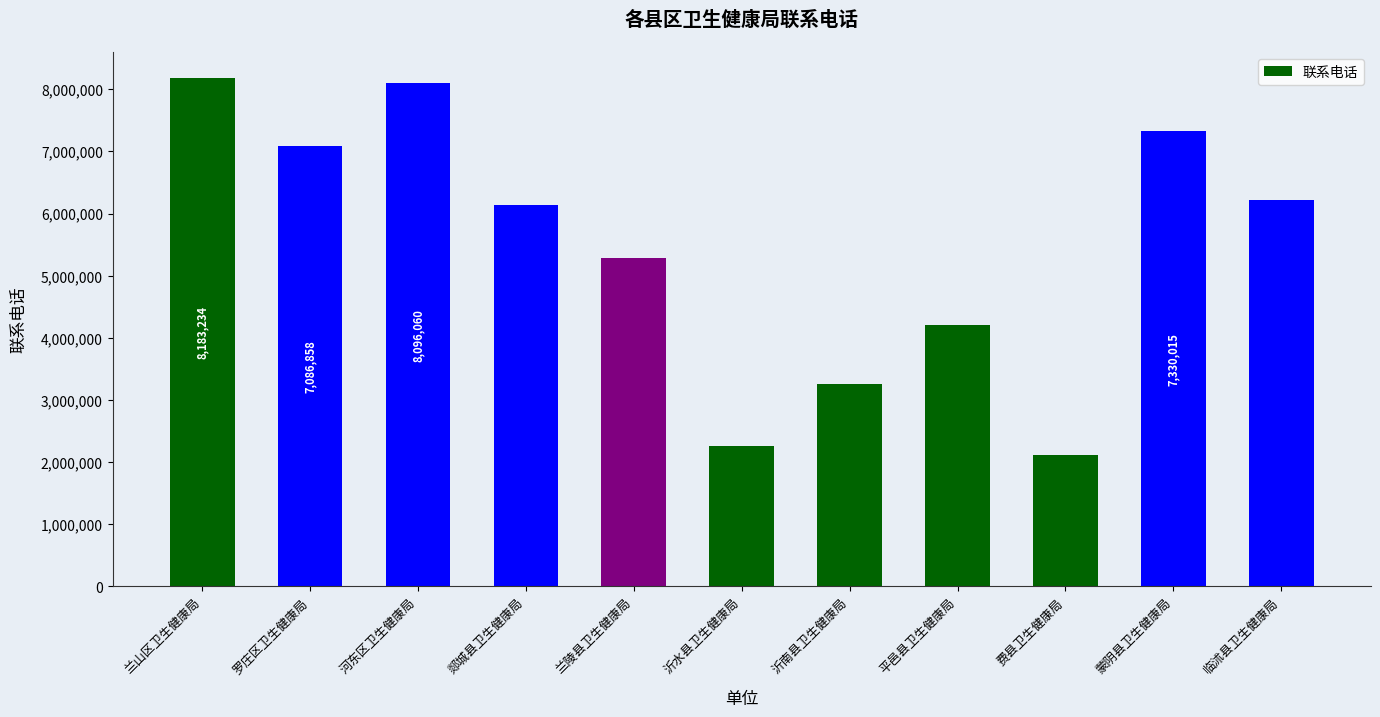

List the labels in order of value, largest first.

兰山区卫生健康局, 河东区卫生健康局, 蒙阴县卫生健康局, 罗庄区卫生健康局, 临沭县卫生健康局, 郯城县卫生健康局, 兰陵县卫生健康局, 平邑县卫生健康局, 沂南县卫生健康局, 沂水县卫生健康局, 费县卫生健康局